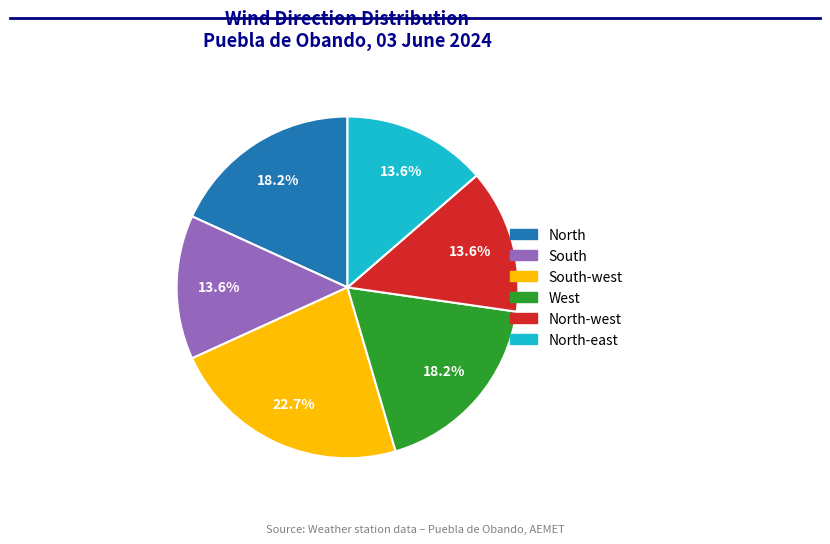

Is there any slice that represents more than half of the pie?

No